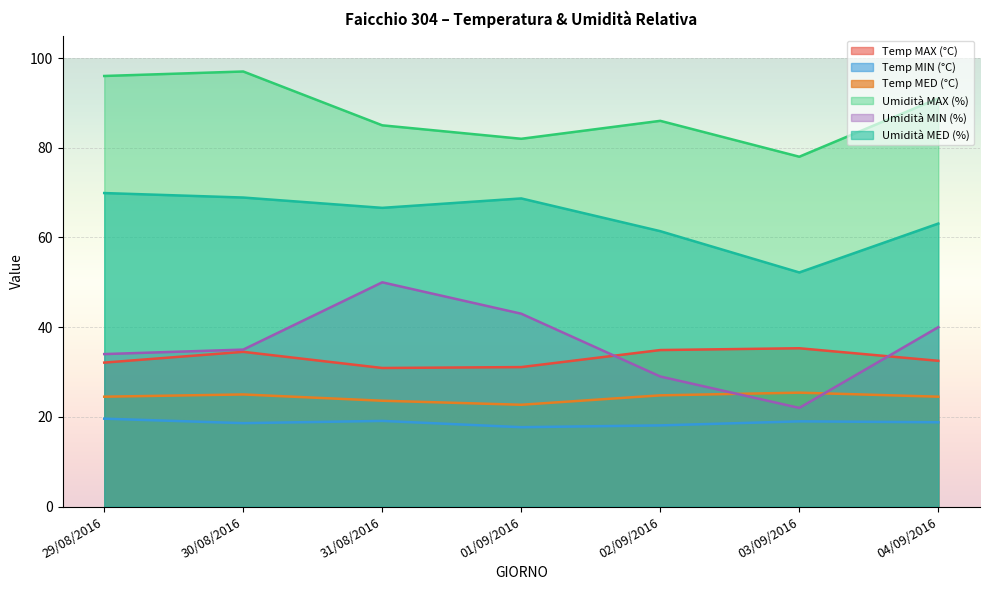

Is the value of Umidità MAX (%) at 02/09/2016 greater than the value of Umidità MED (%) at 03/09/2016?

Yes